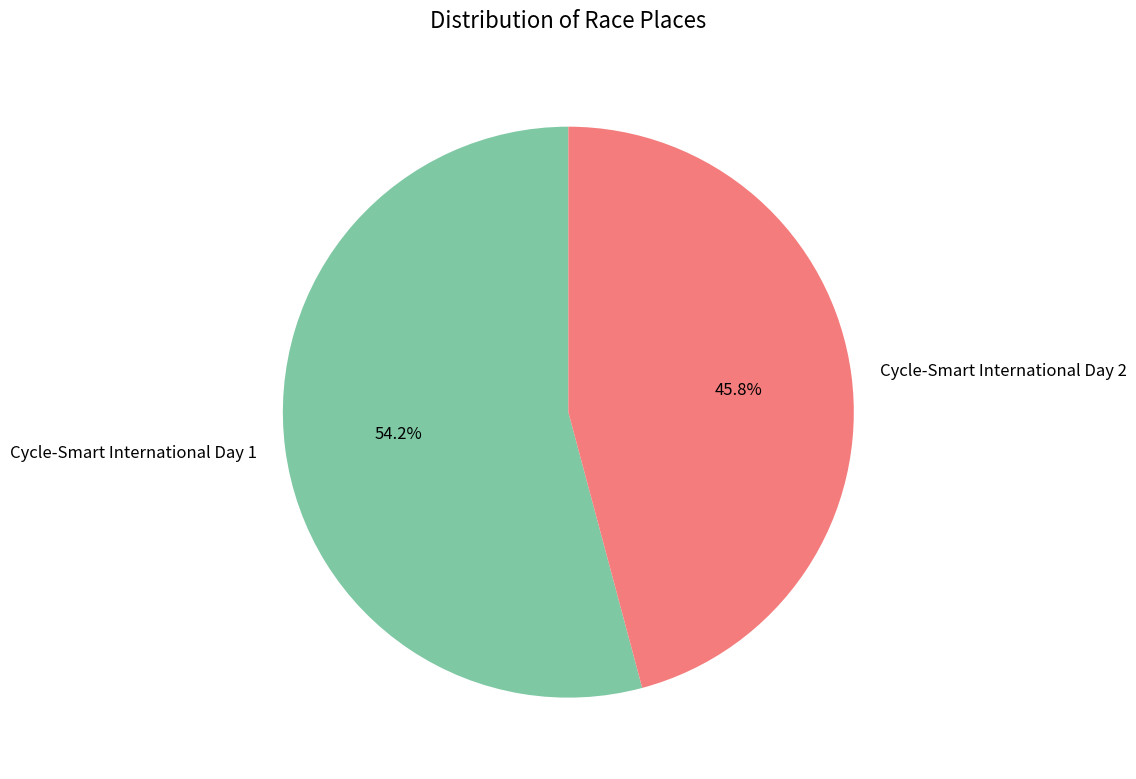

Which has a higher value, Cycle-Smart International Day 2 or Cycle-Smart International Day 1?

Cycle-Smart International Day 1